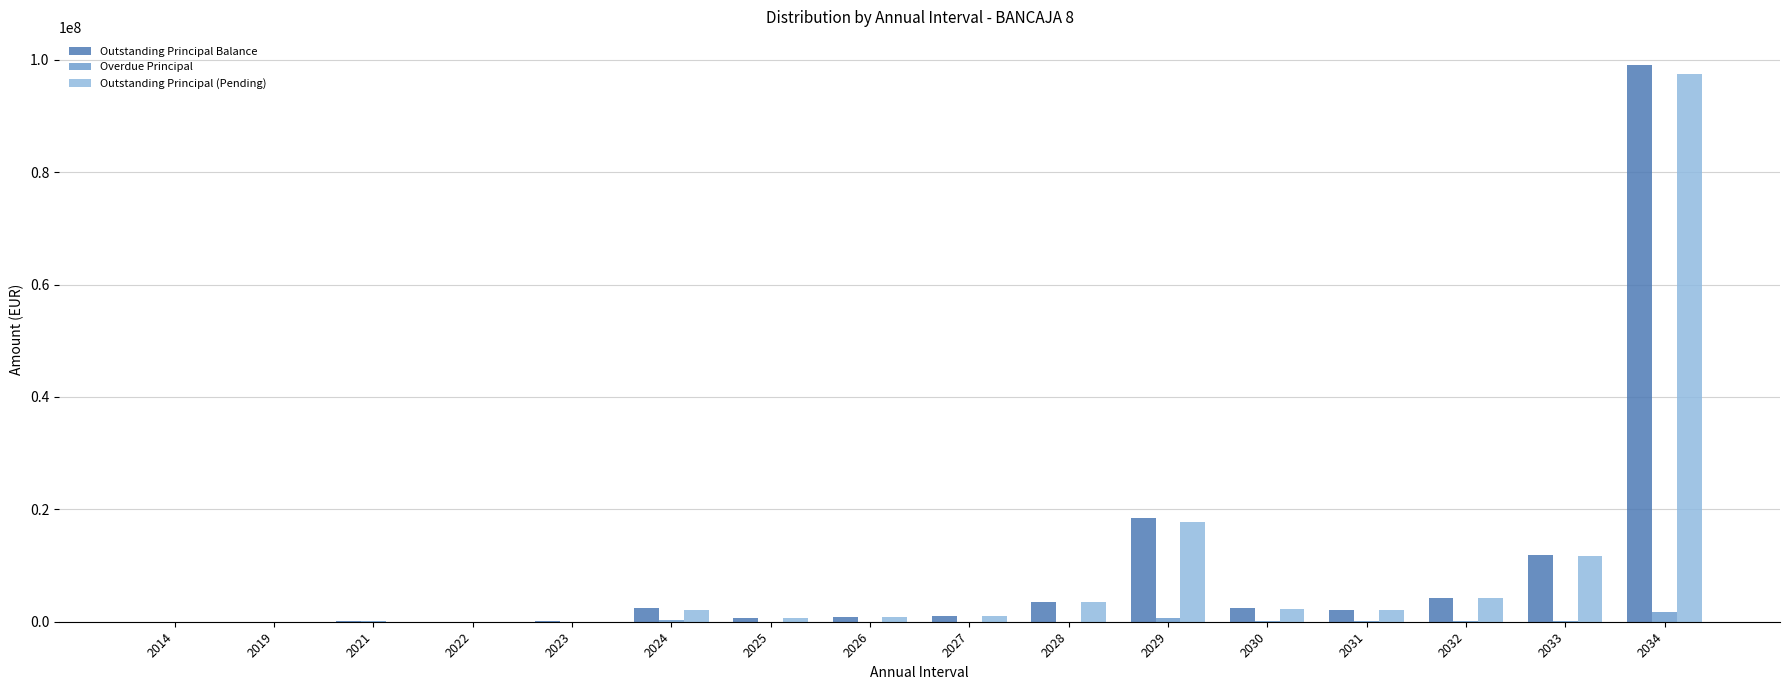

What is the greatest value displayed?

99103786.5